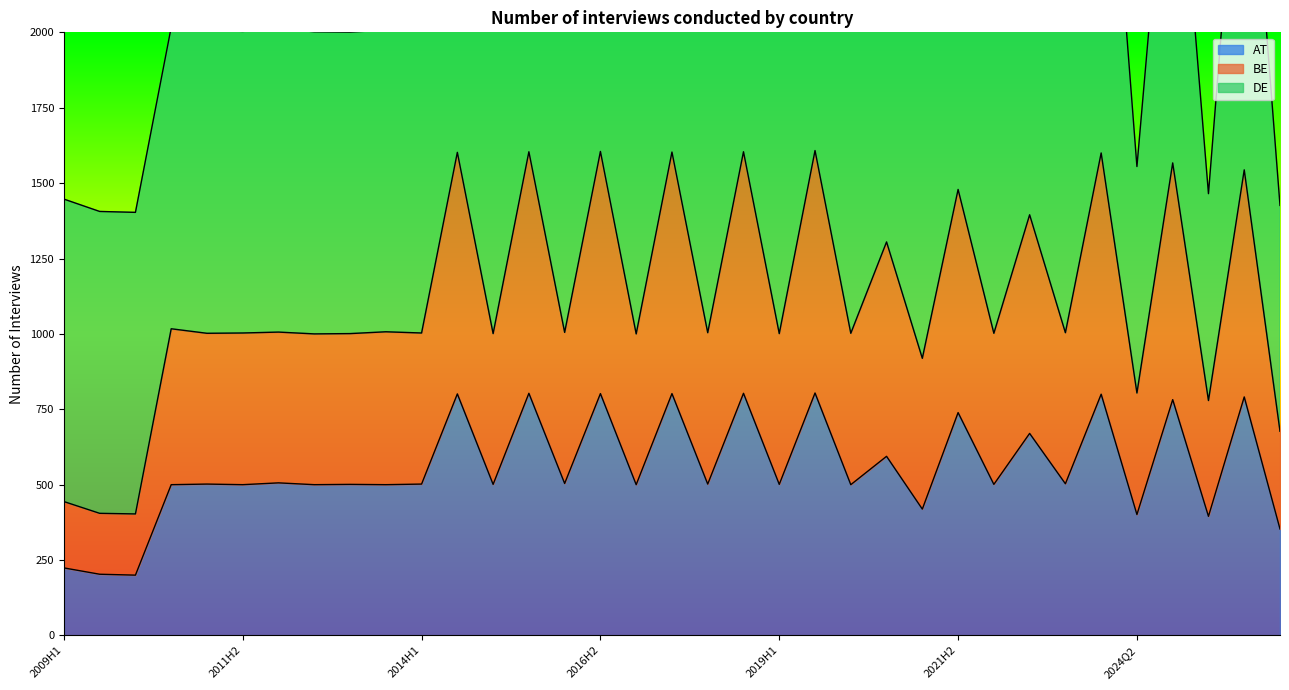

What is the maximum value for AT?

804